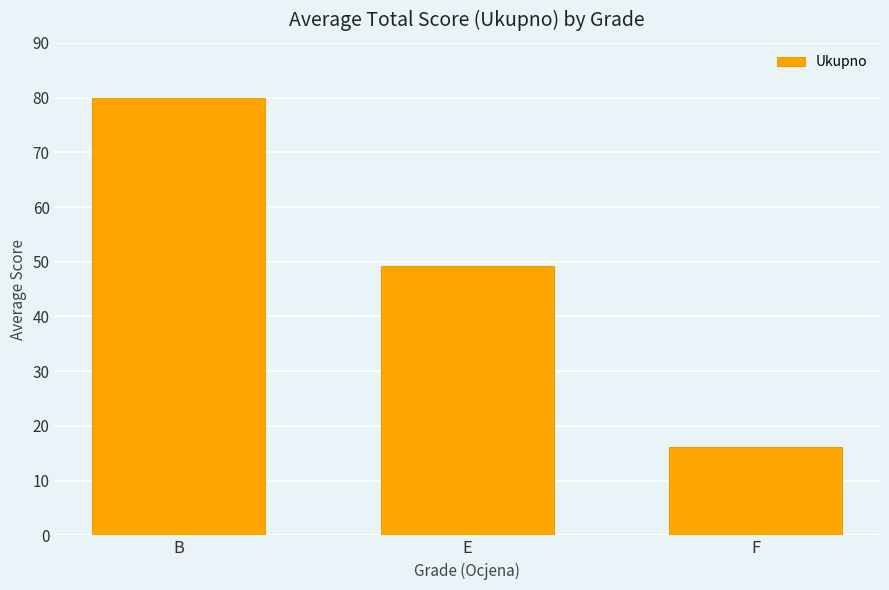

True or false: the data shows 16.1 at F.

True